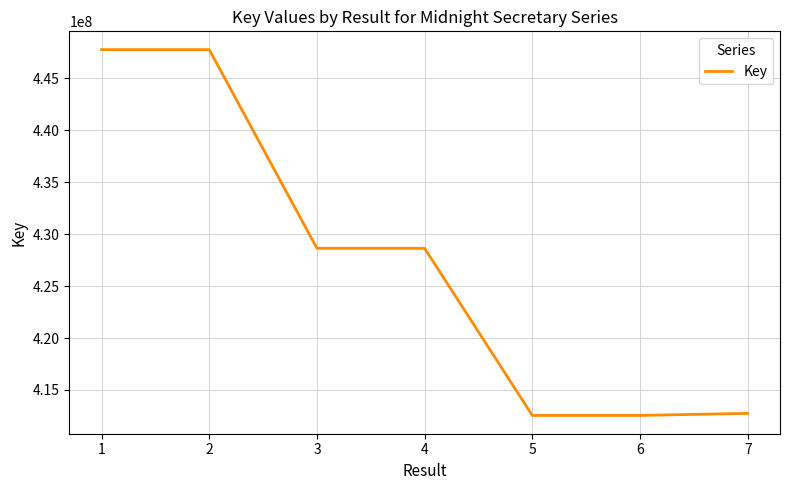

What is the change in value from 1 to 4?

-19136481